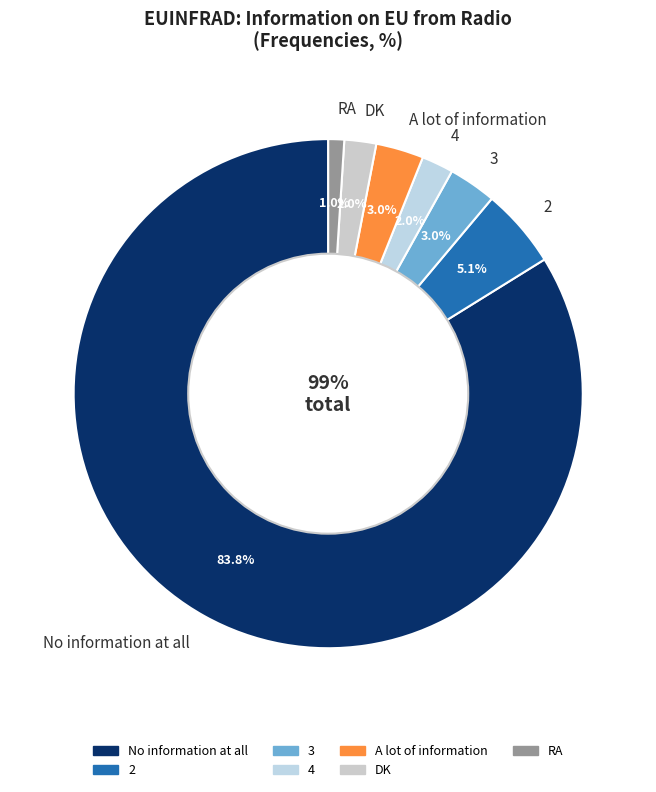

What is the total percentage of RA and A lot of information?

4.0%